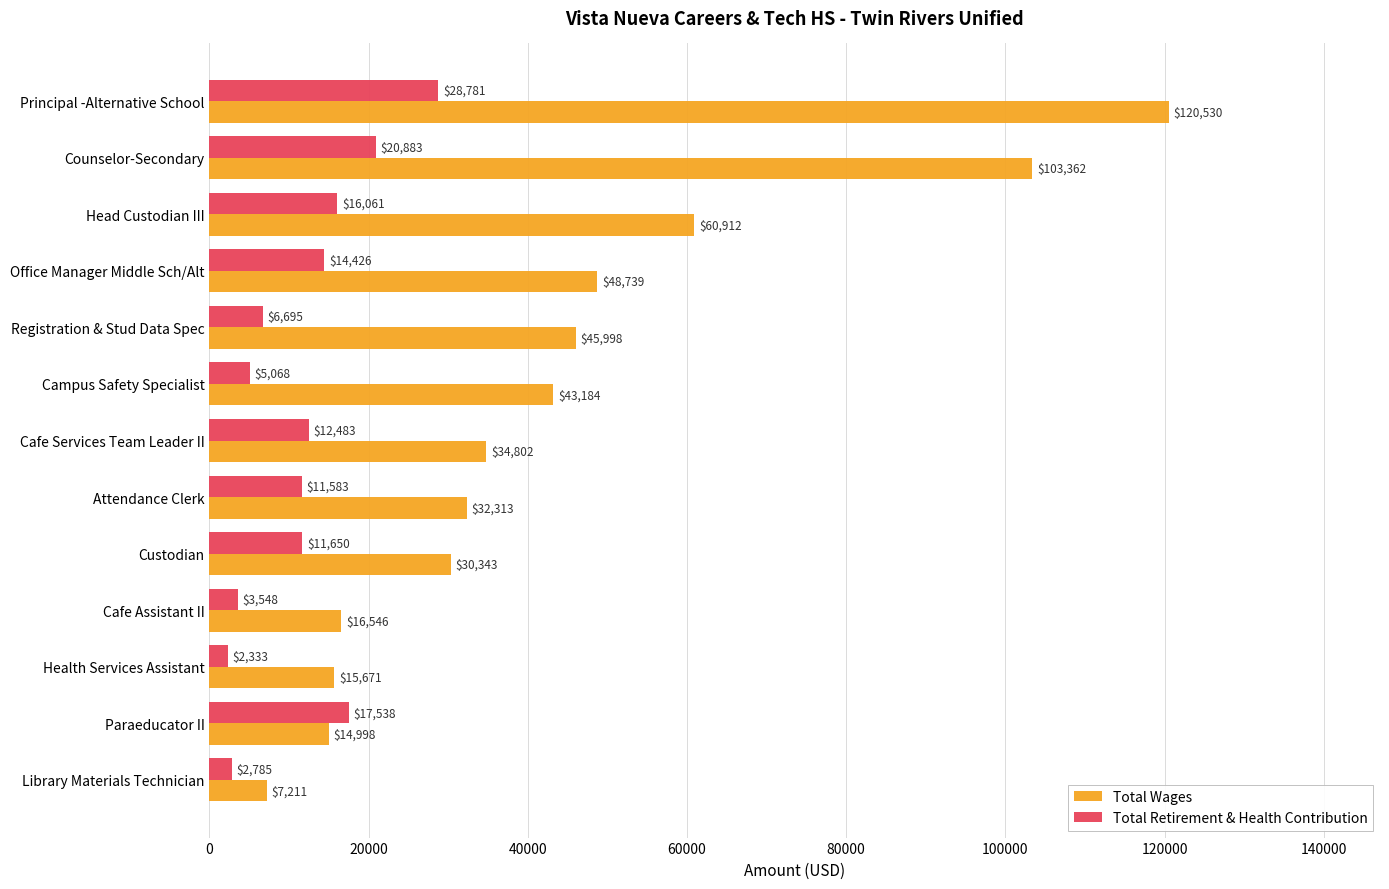

What is the average value of the Total Retirement & Health Contribution series?

11833